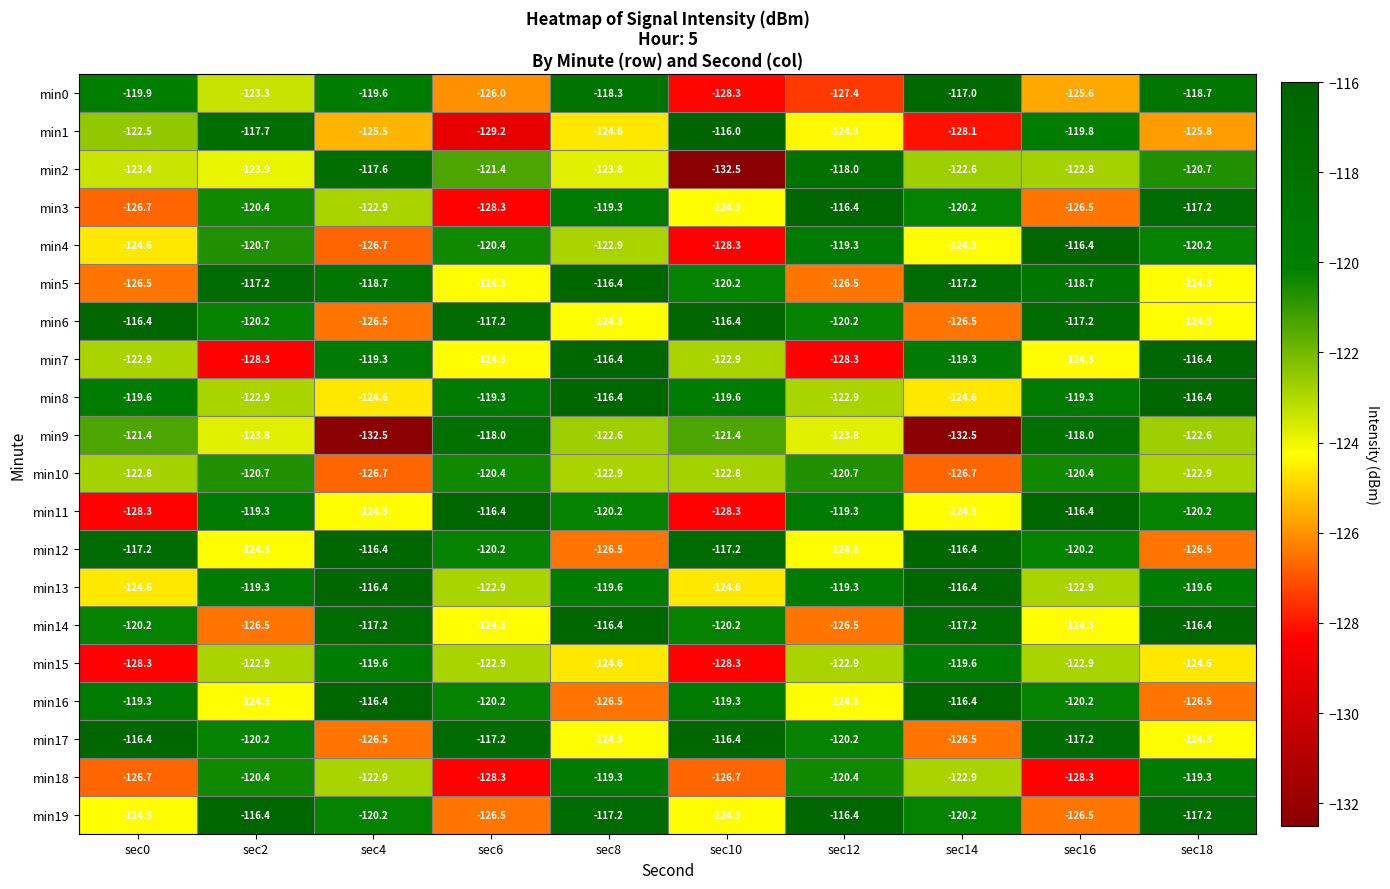

At how many categories does at least one series exceed -118?

10